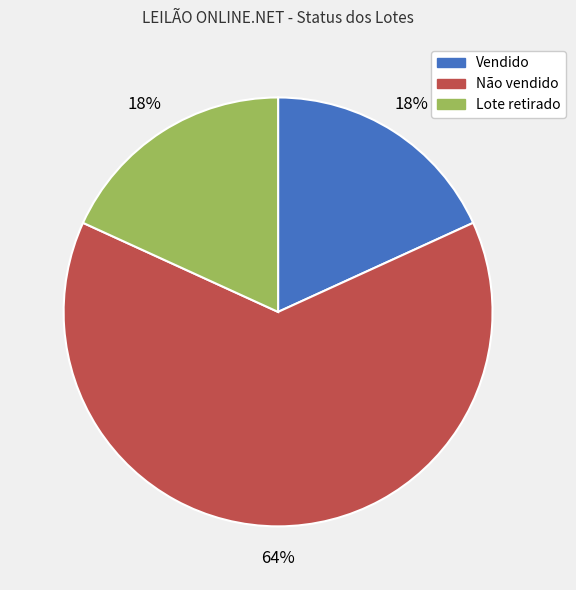

Is there any slice that represents more than half of the pie?

Yes